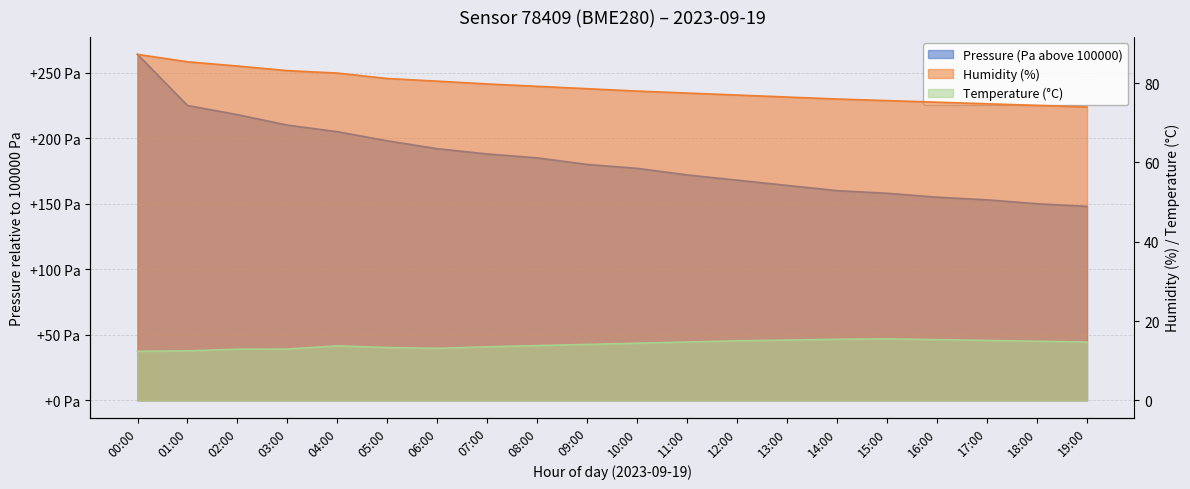

What is the minimum value for pressure?

148.0